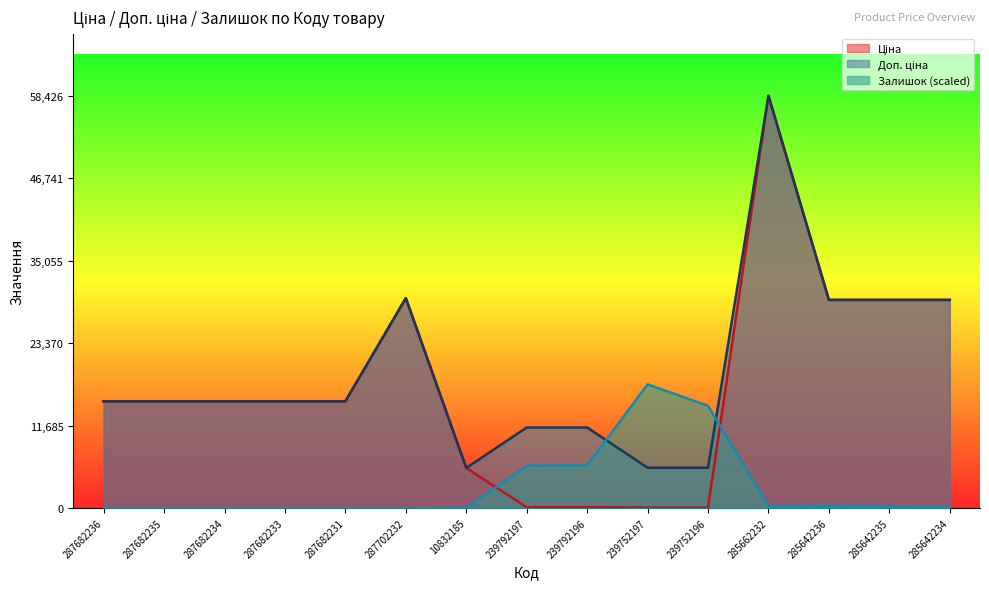

What is the label of the 11th point from the left?

239752196